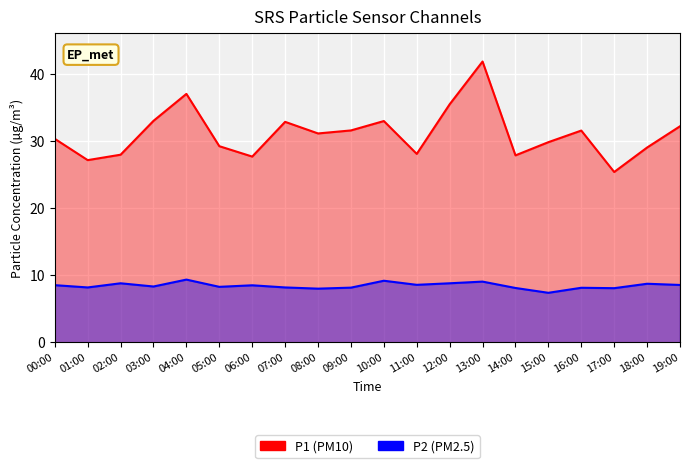

List the labels in order of P2 value, largest first.

04:00, 10:00, 13:00, 02:00, 12:00, 18:00, 11:00, 19:00, 00:00, 06:00, 03:00, 05:00, 01:00, 07:00, 09:00, 16:00, 14:00, 17:00, 08:00, 15:00